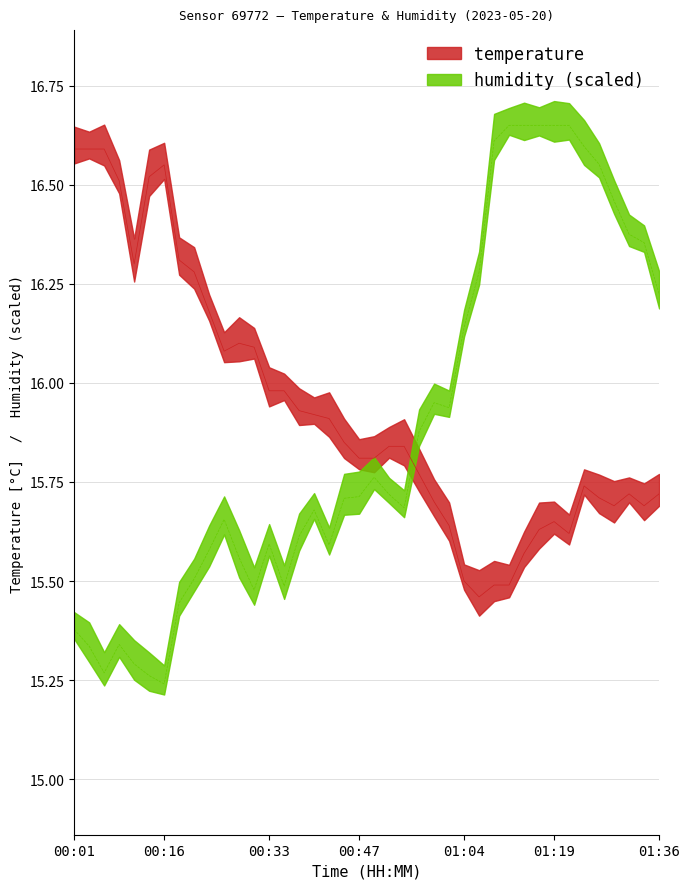

What is the label of the 9th point from the right?

01:17